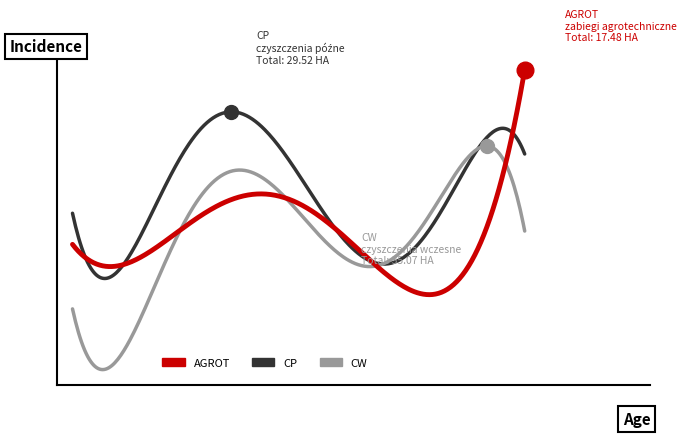

List the series in order of their peak value, lowest first.

CW, CP, AGROT